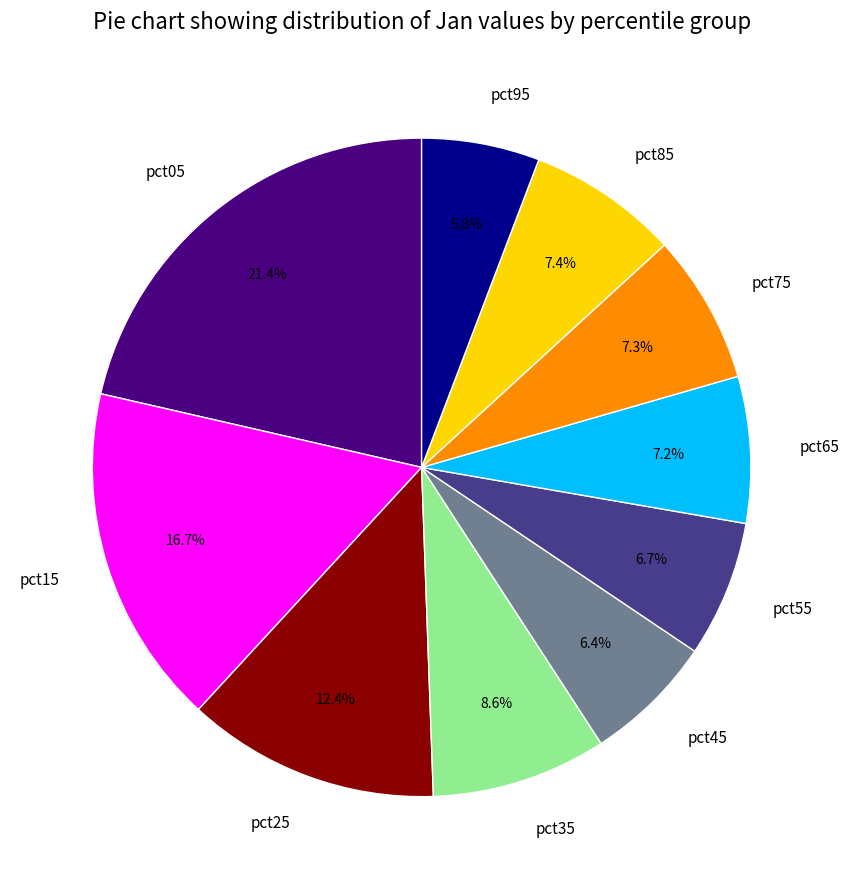

Does pct25 account for over 50% of the chart?

No